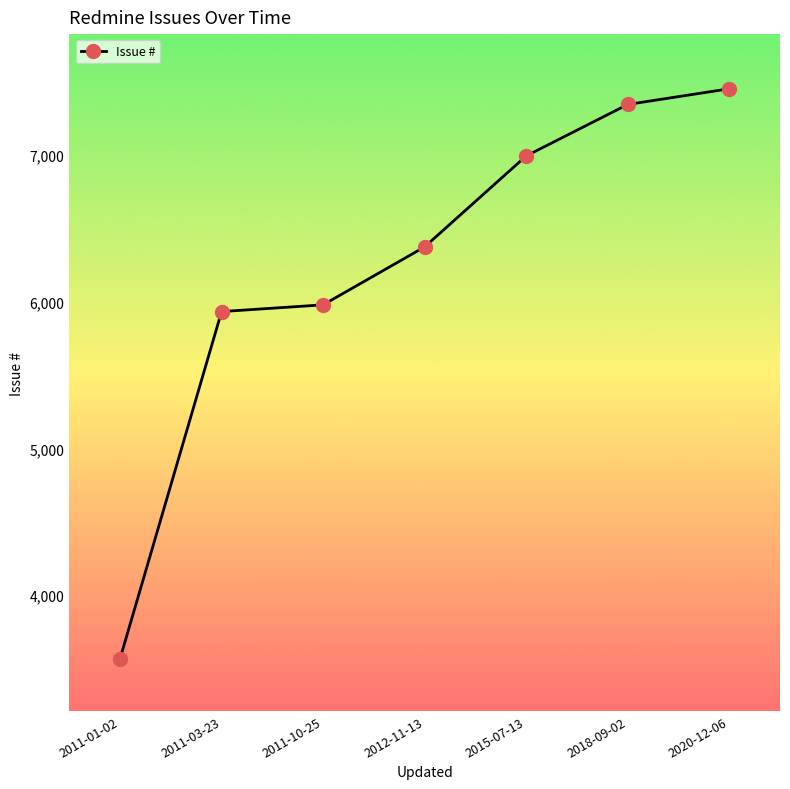

Rank the categories by value from lowest to highest.

2011-01-02, 2011-03-23, 2011-10-25, 2012-11-13, 2015-07-13, 2018-09-02, 2020-12-06